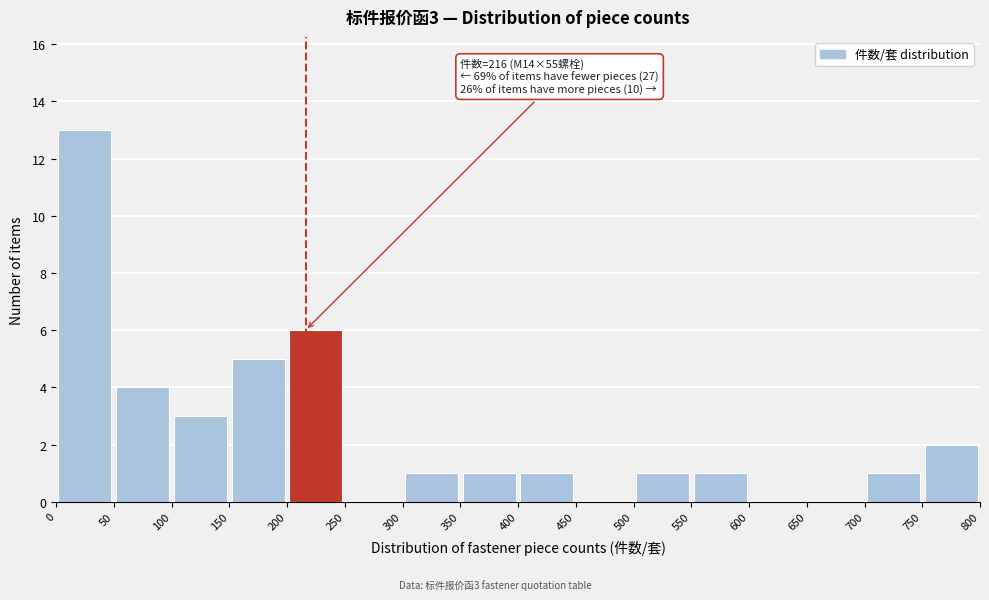

Over which range of the x-axis is the bar tallest?

0 to 50